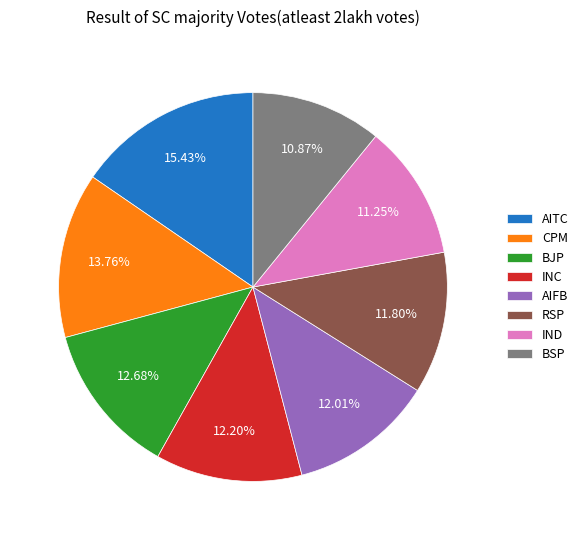

What is the largest slice in the pie chart?

AITC